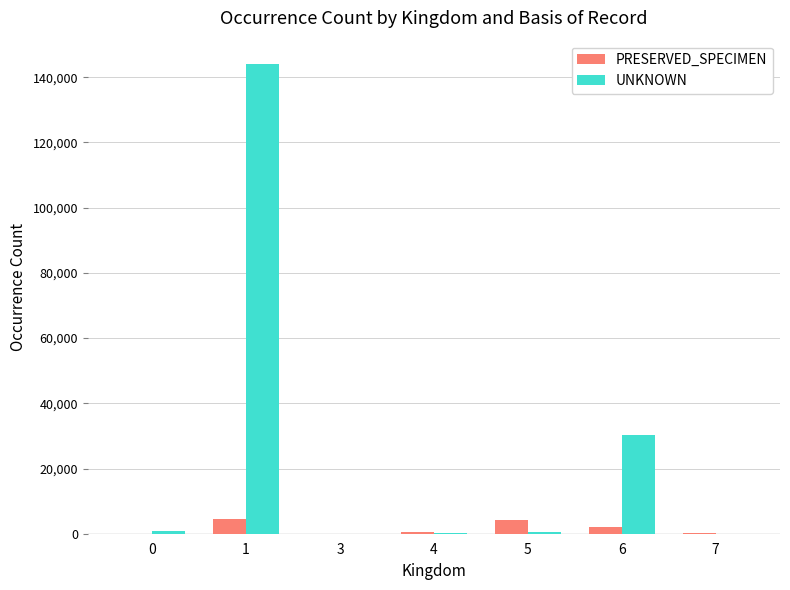

Which series has the largest total across all categories?

UNKNOWN